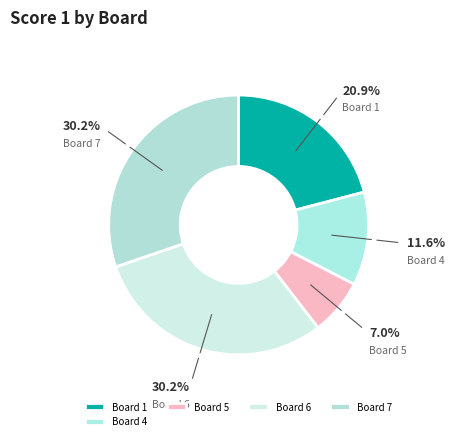

What is the smallest slice in the pie chart?

Board 5